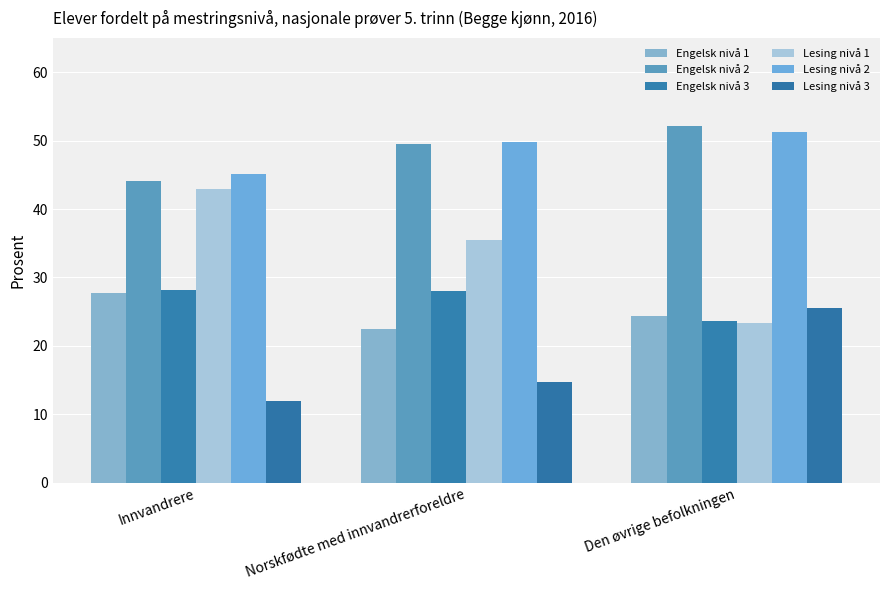

The value of Engelsk nivå 3 at Norskfødte med innvandrerforeldre is 28.0. True or false?

True